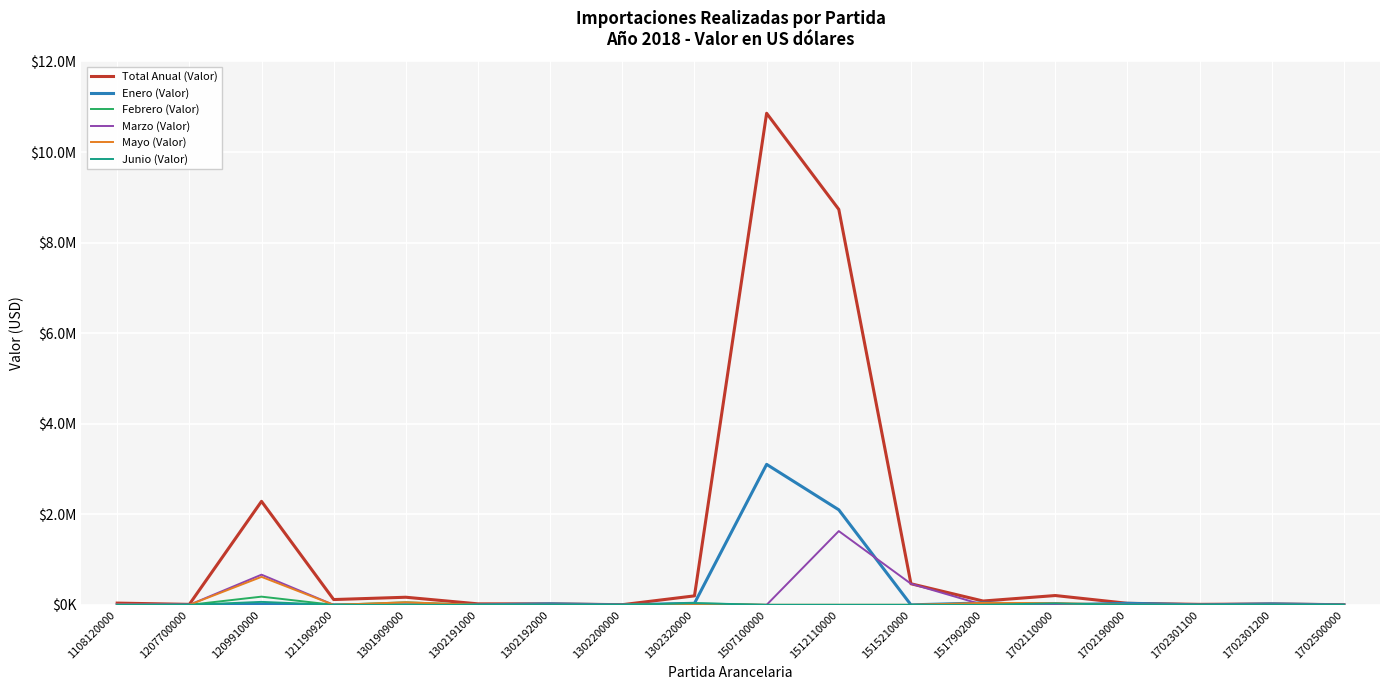

At which category is the sum across all series the highest?

1507100000